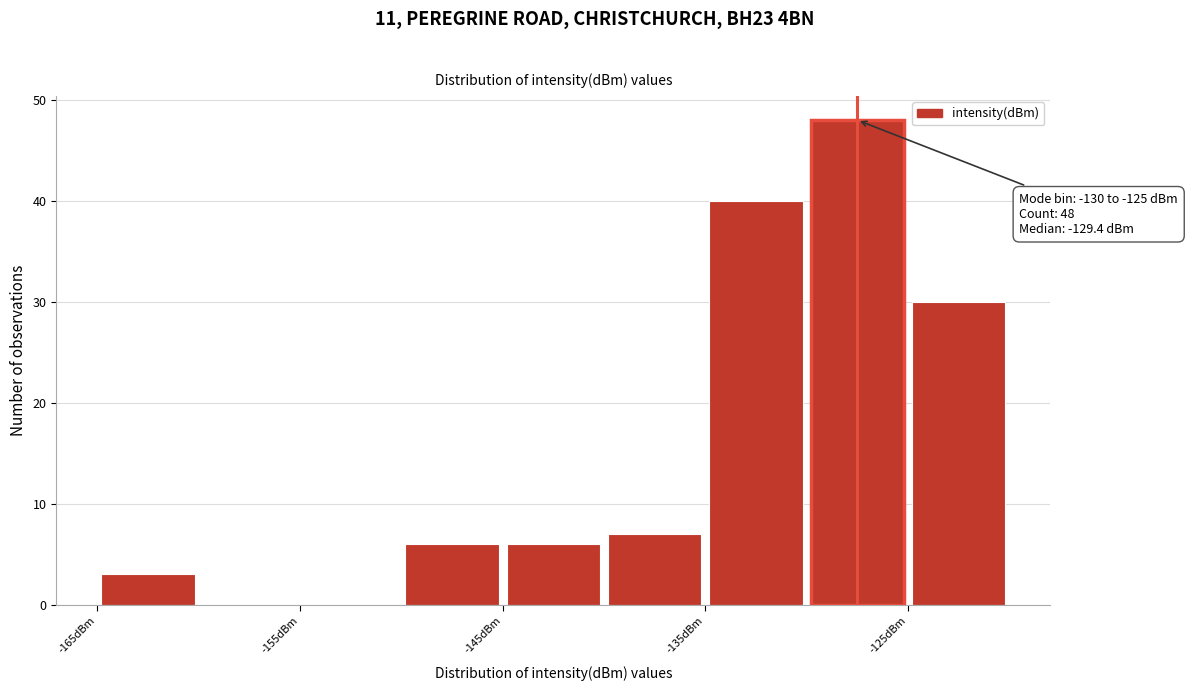

Which range on the x-axis has the tallest bar?

-130 to -125